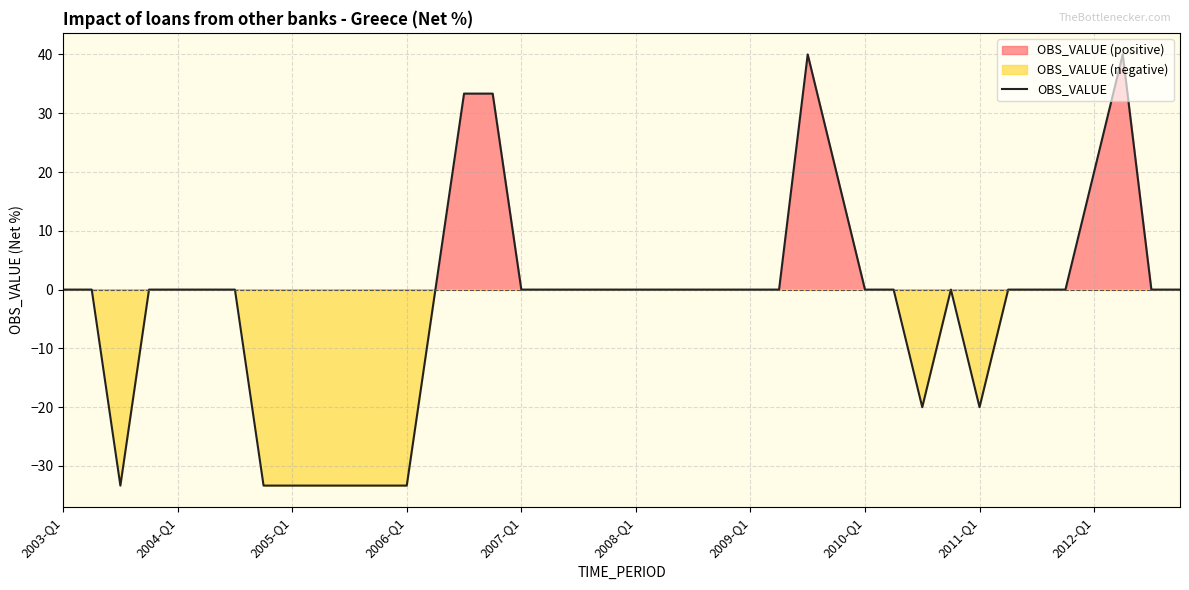

How many interior local valleys (lower than both neighbors) does the data have?

3